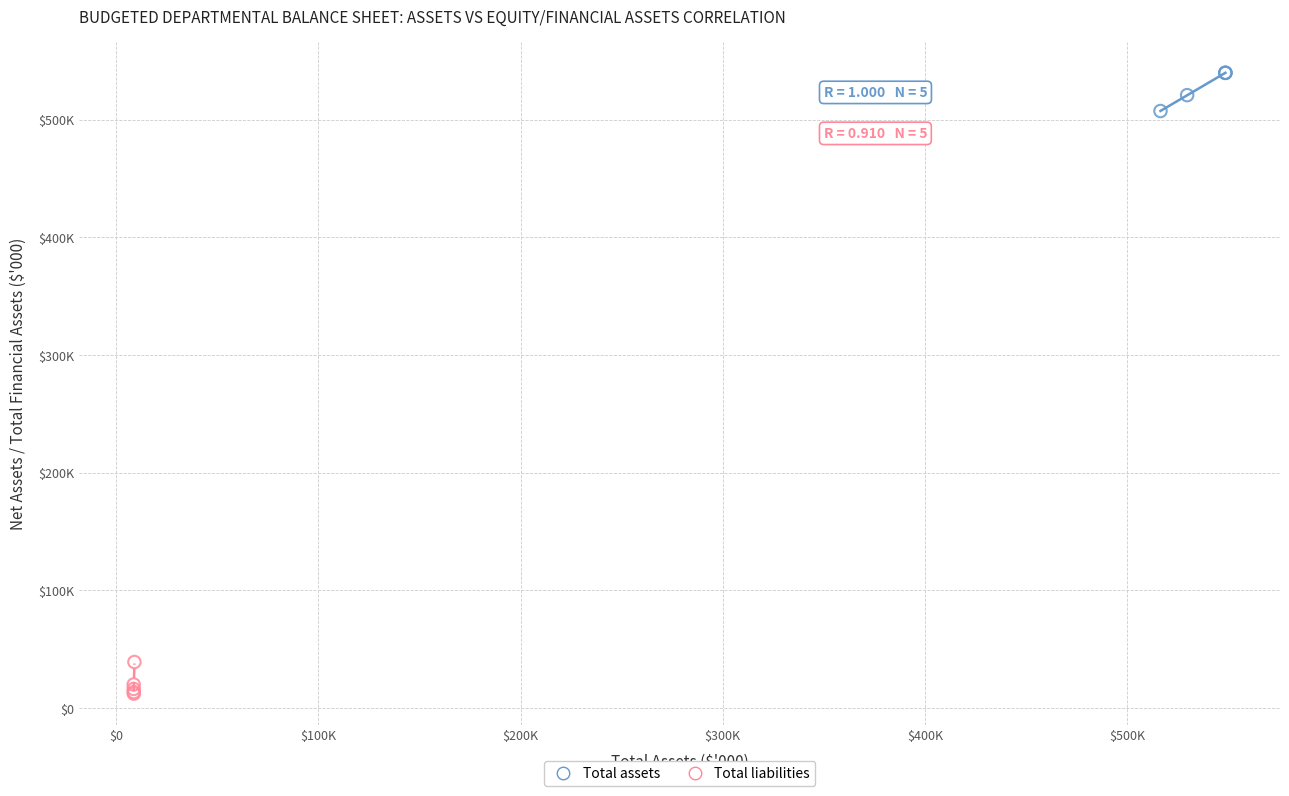

What are all the series names shown in the legend?

Total assets, Total liabilities